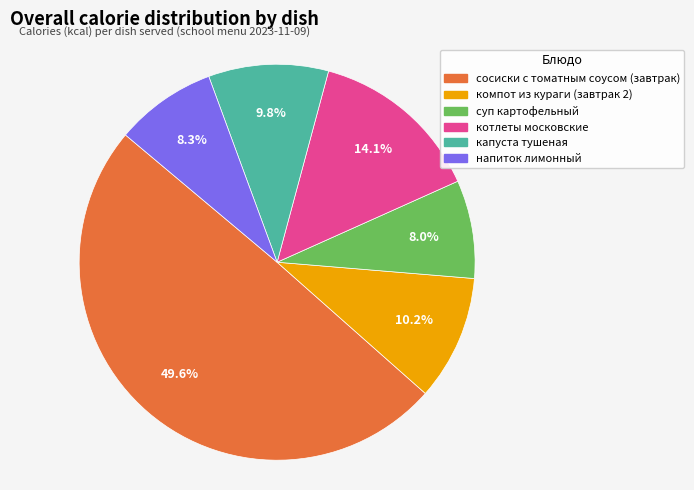

To the nearest percent, what percentage of the pie is компот из кураги (завтрак 2)?

10%